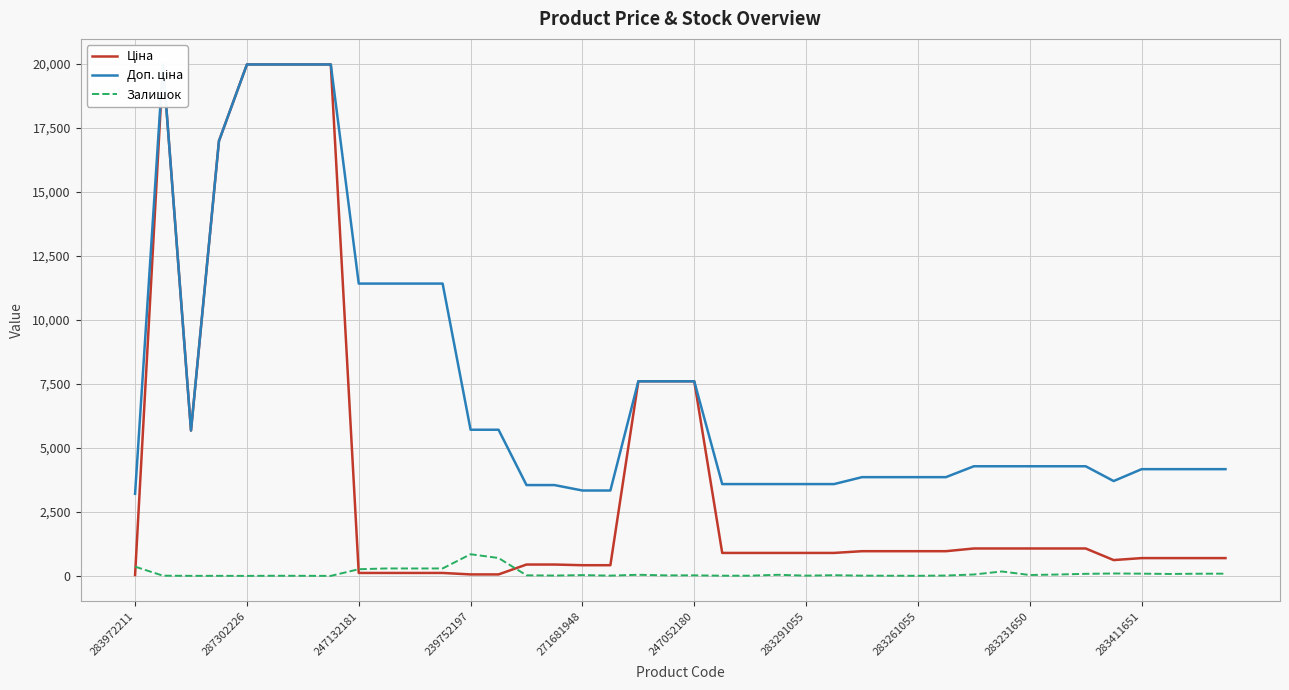

Rank the series at 11 from lowest to highest value.

Ціна, Залишок, Доп. ціна